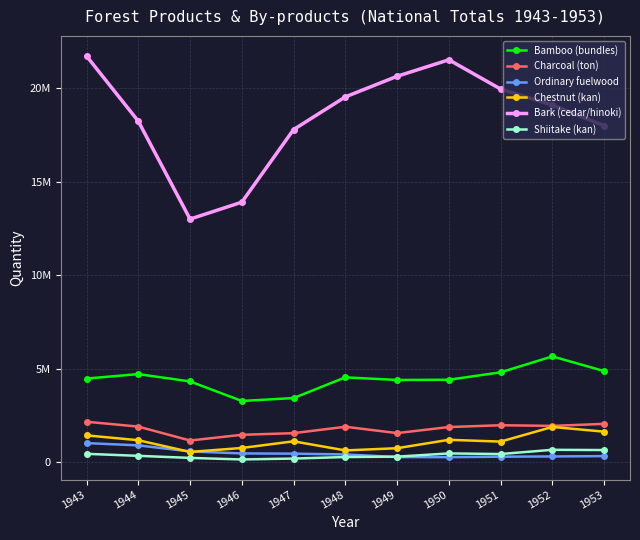

At which label does Shiitake (kan) reach its minimum?

1946